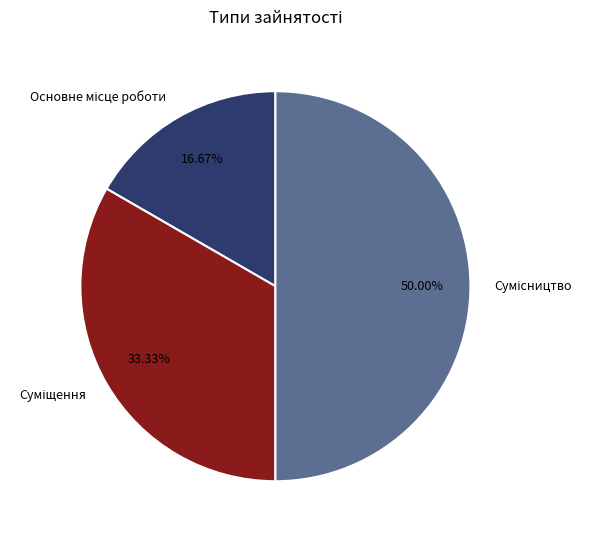

Is Сумісництво the majority of the pie?

No